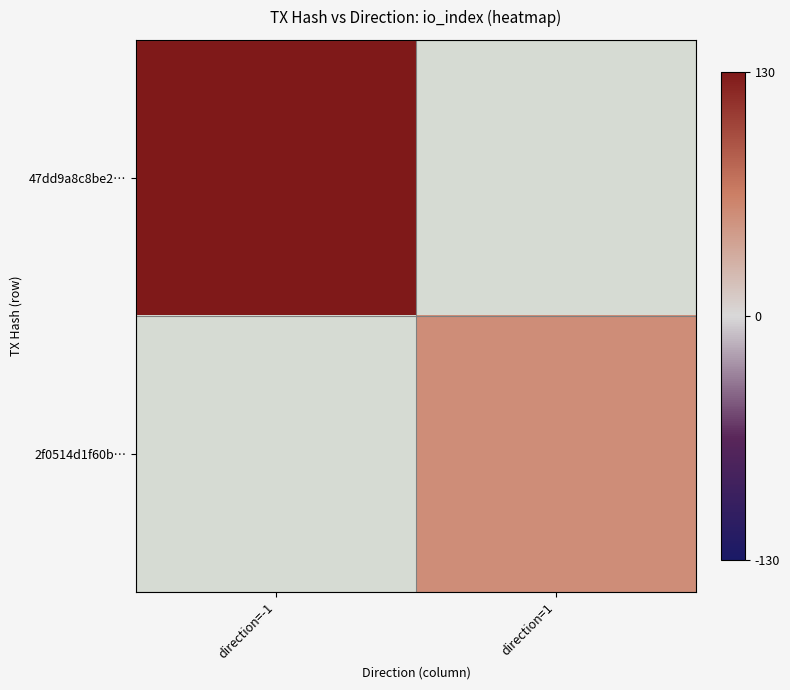

Which series has the largest range (max minus min)?

47dd9a8c8be2…